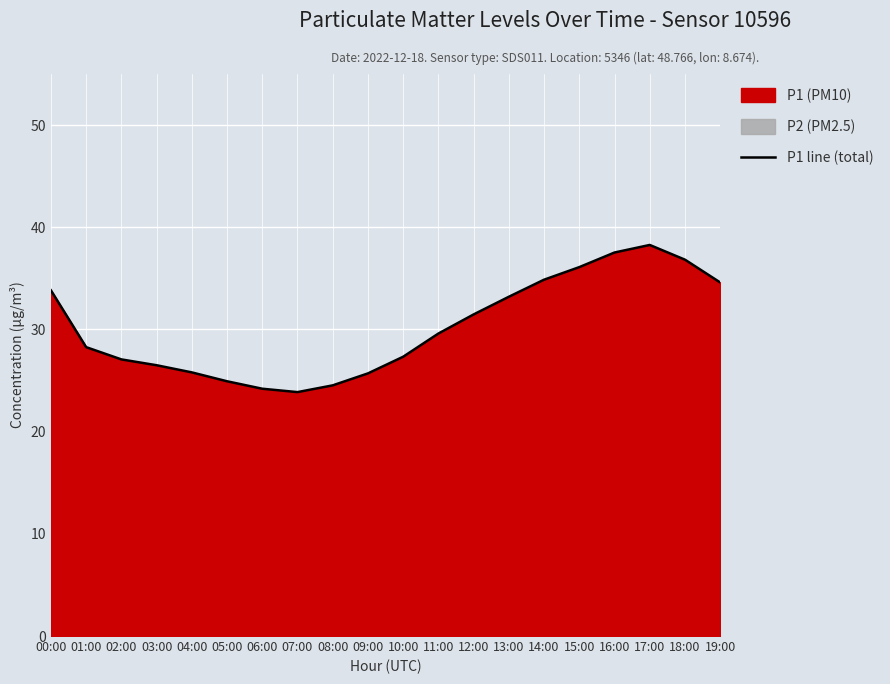

At which label is the value closest to 31?

12:00